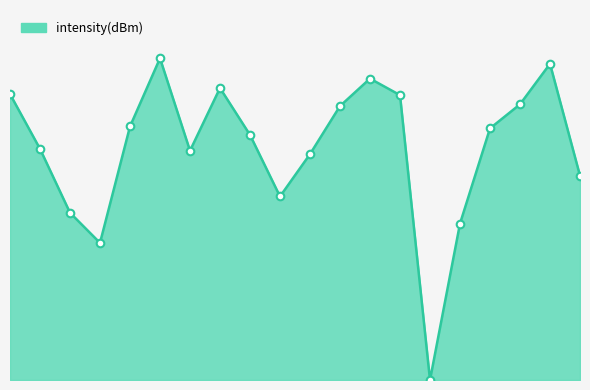

How many lines are shown in the chart?

1